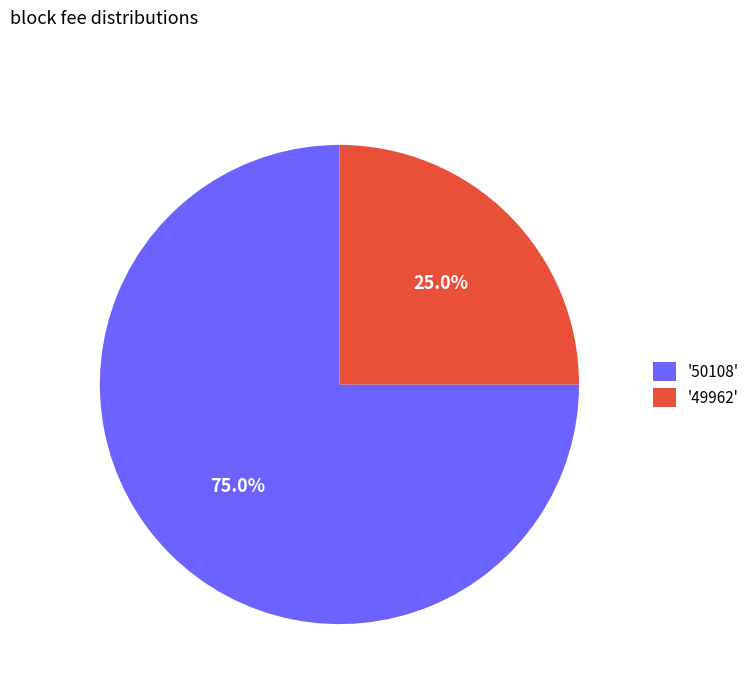

Count the number of slices in the pie.

2